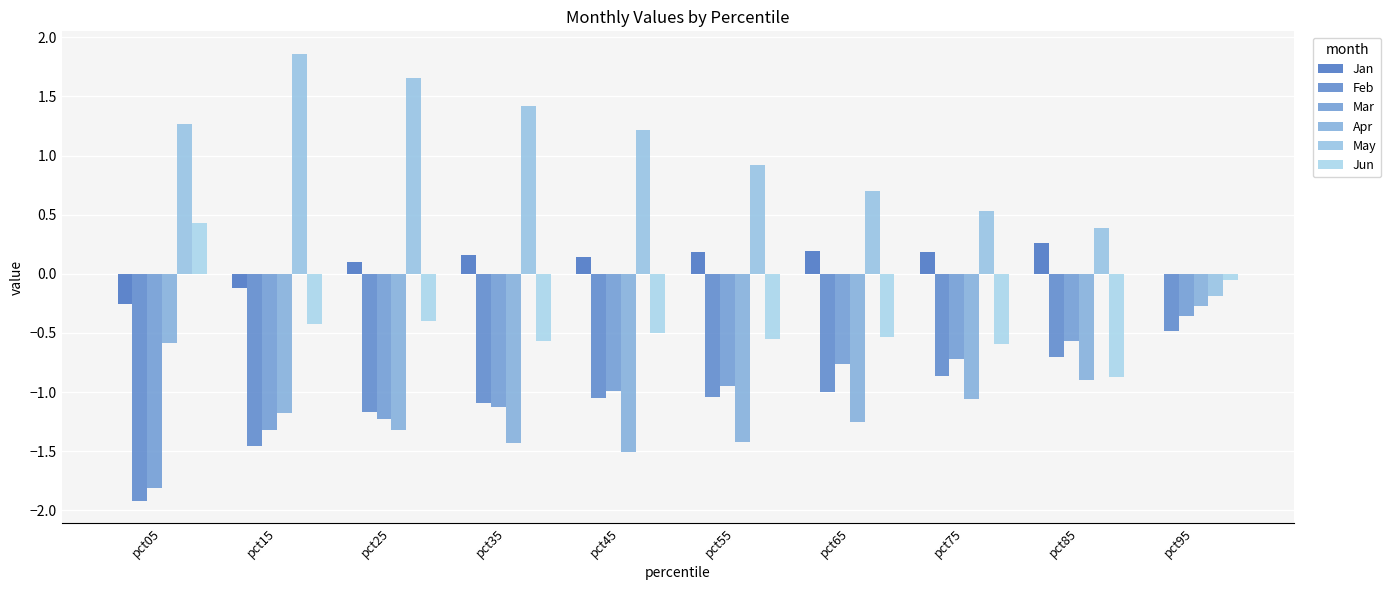

What is the sum of all Apr values?

-10.9